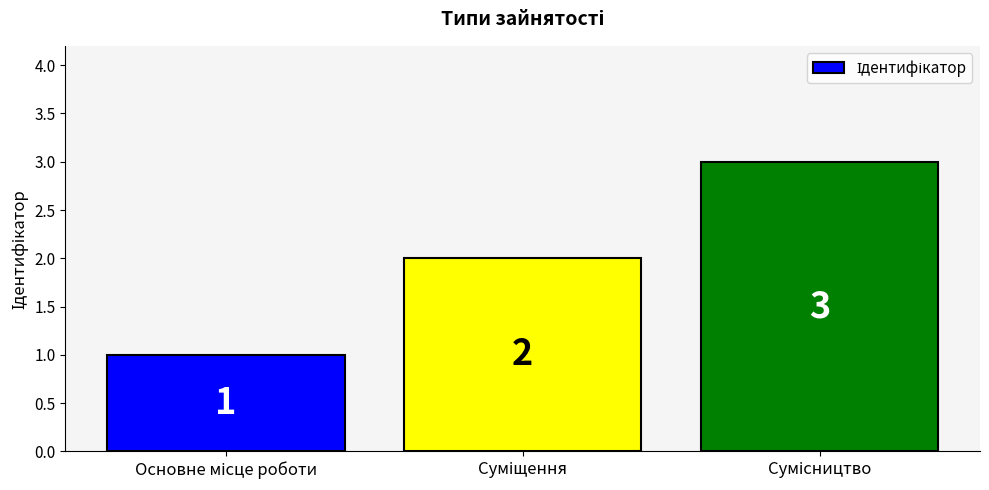

What is the value of the 1st bar from the left?

1